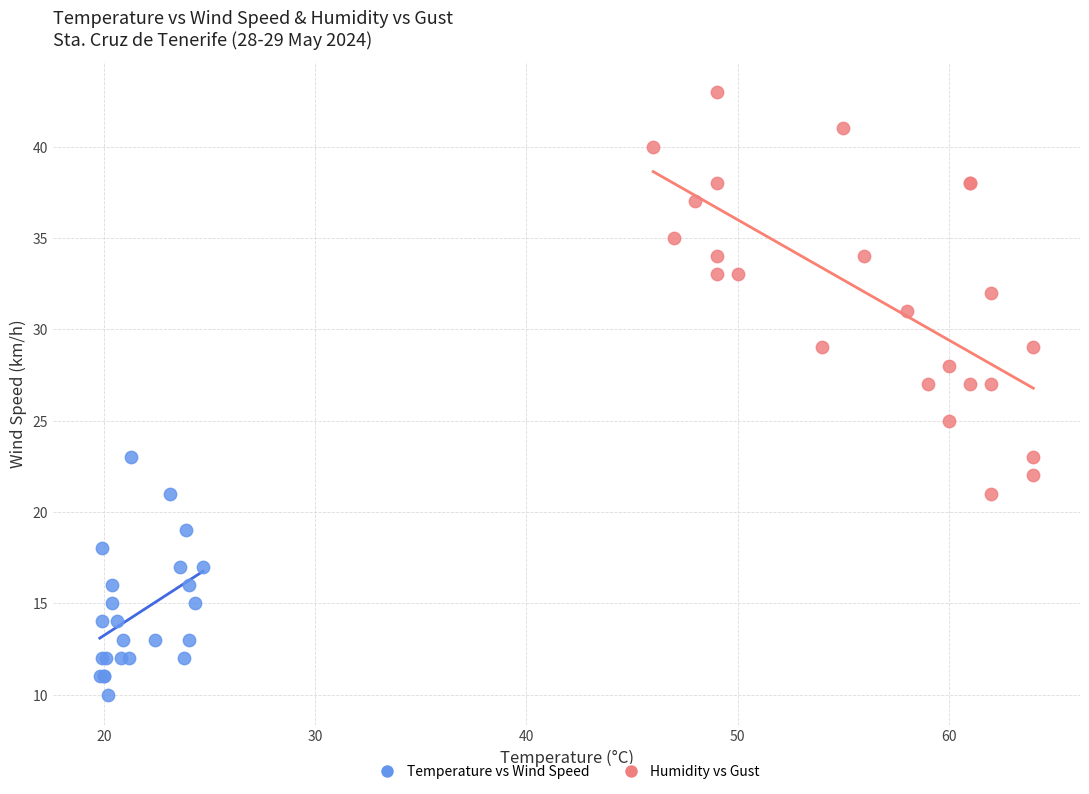

Which series reaches the maximum Y coordinate?

Humidity vs Gust